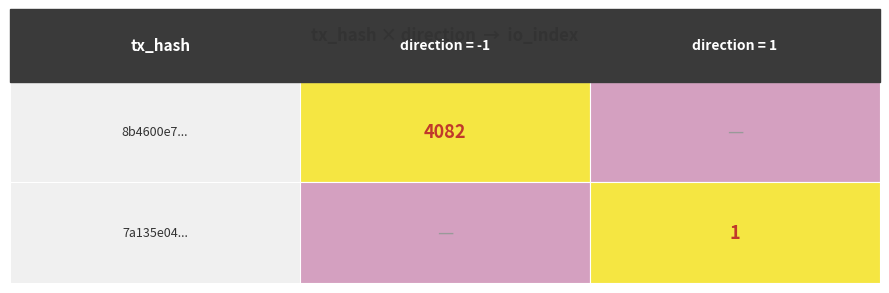

What is the sum of the 8b4600e789eda3b7479b4e4ee9fdac1f89449c2 values at direction and io_index?

4081